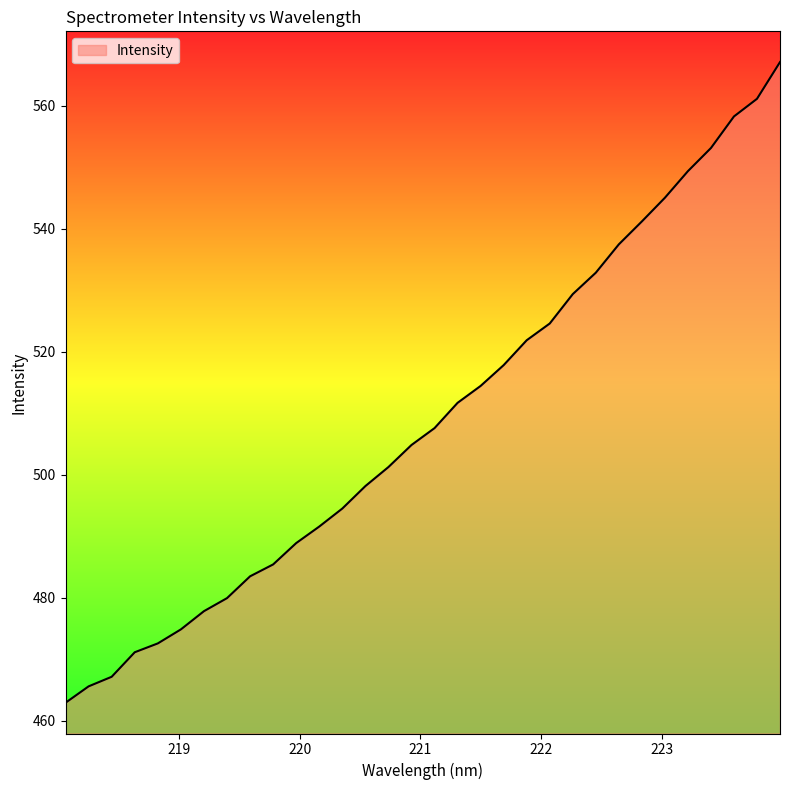

What is the difference between the maximum and minimum values?

104.2